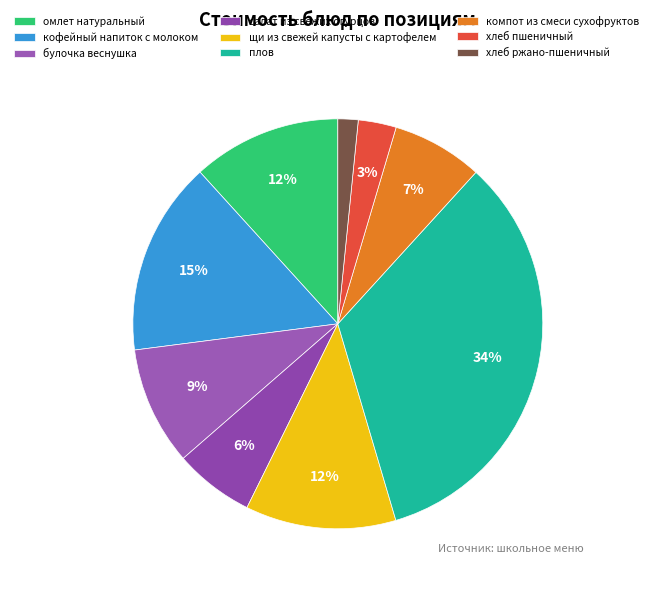

Is it true that омлет натуральный is 12% of the pie?

True